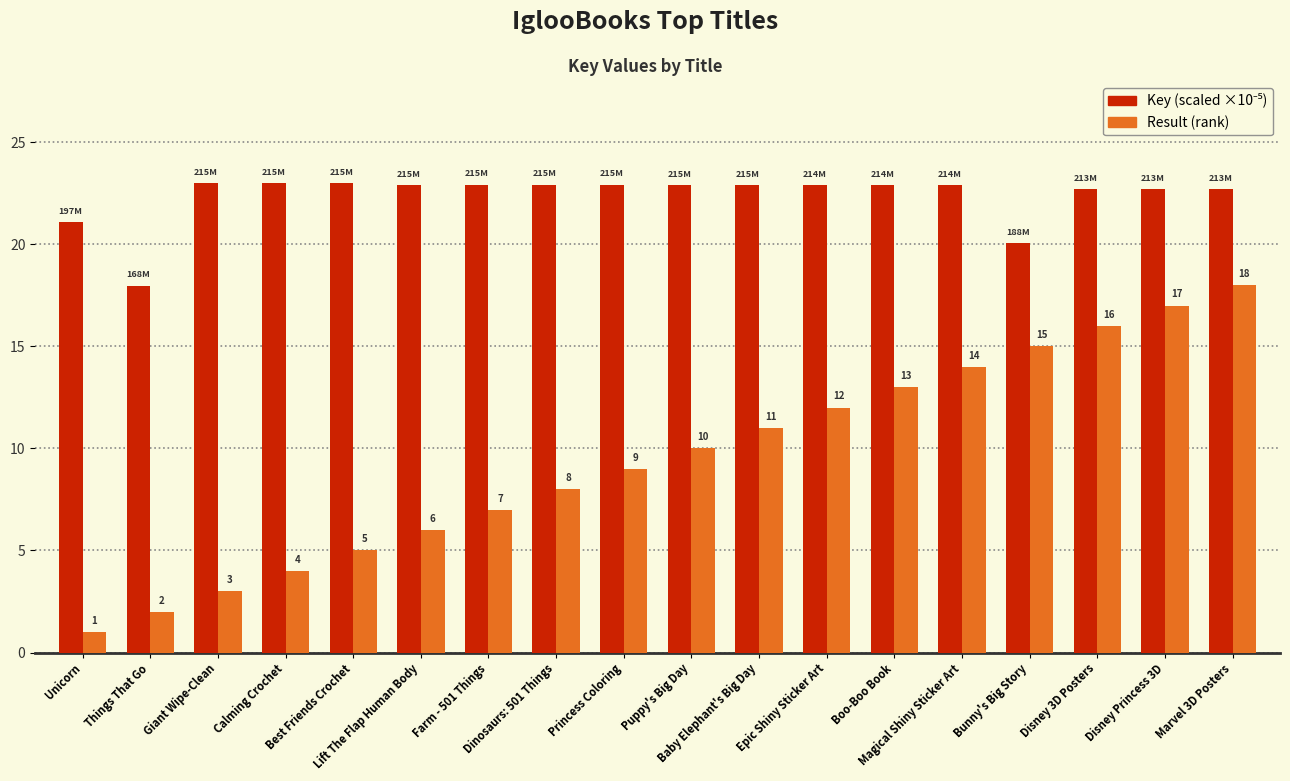

What is the label of the 11th bar from the left?

Baby Elephant's Big Day